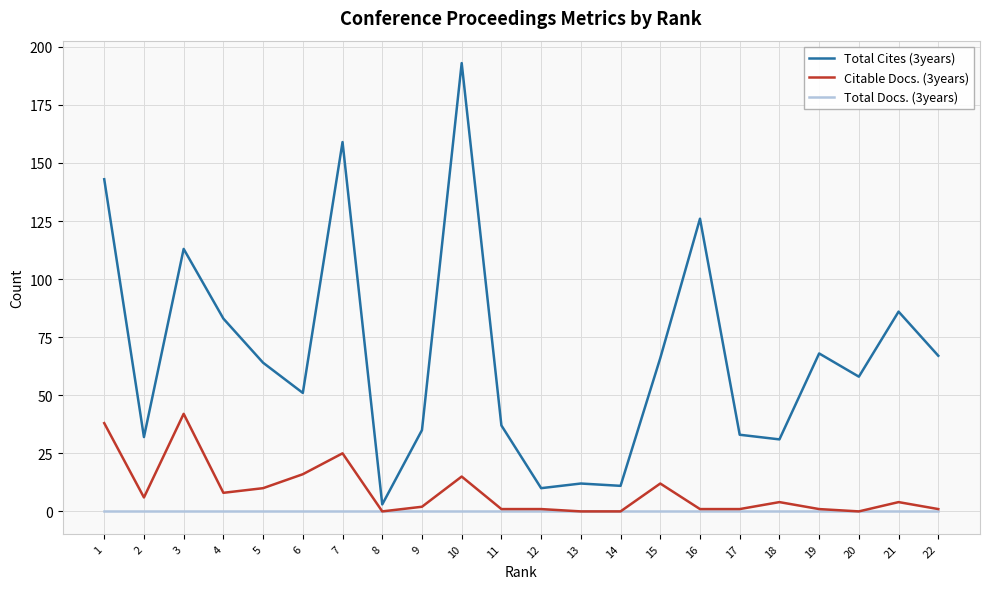

Reading left to right, list all the values displayed in this chart.

Total Cites (3years): 143	32	113	83	64	51	159	3	35	193	37	10	12	11	66	126	33	31	68	58	86	67
Citable Docs. (3years): 38	6	42	8	10	16	25	0	2	15	1	1	0	0	12	1	1	4	1	0	4	1
Total Docs. (3years): 0	0	0	0	0	0	0	0	0	0	0	0	0	0	0	0	0	0	0	0	0	0